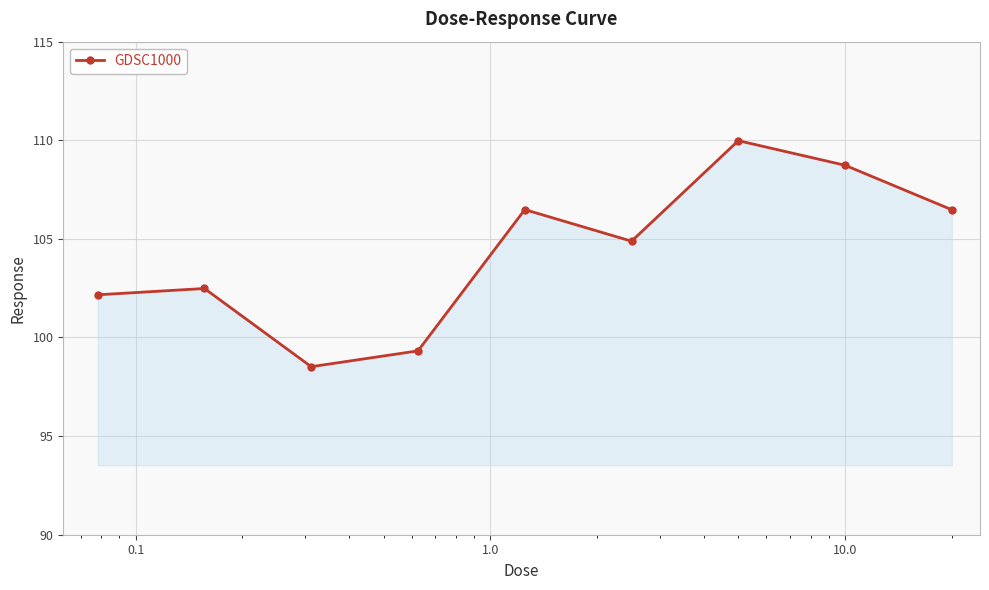

What is the difference between the maximum and second lowest values?

10.7